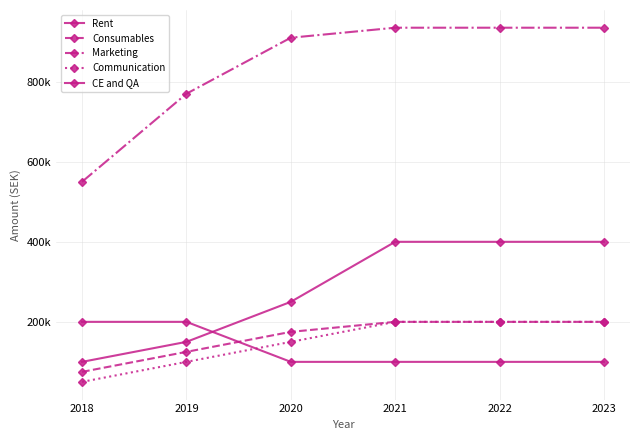

Rank the series by their maximum value, from lowest to highest.

Consumables, Communication, CE and QA, Rent, Marketing